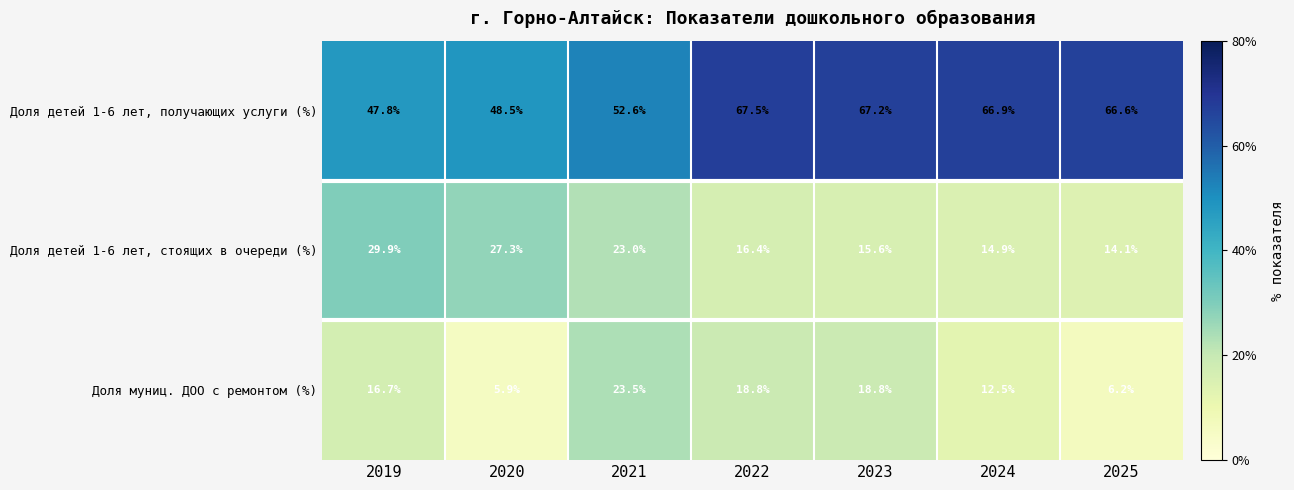

What is the lowest value of the Доля муниц. ДОО с ремонтом (%) series?

5.9